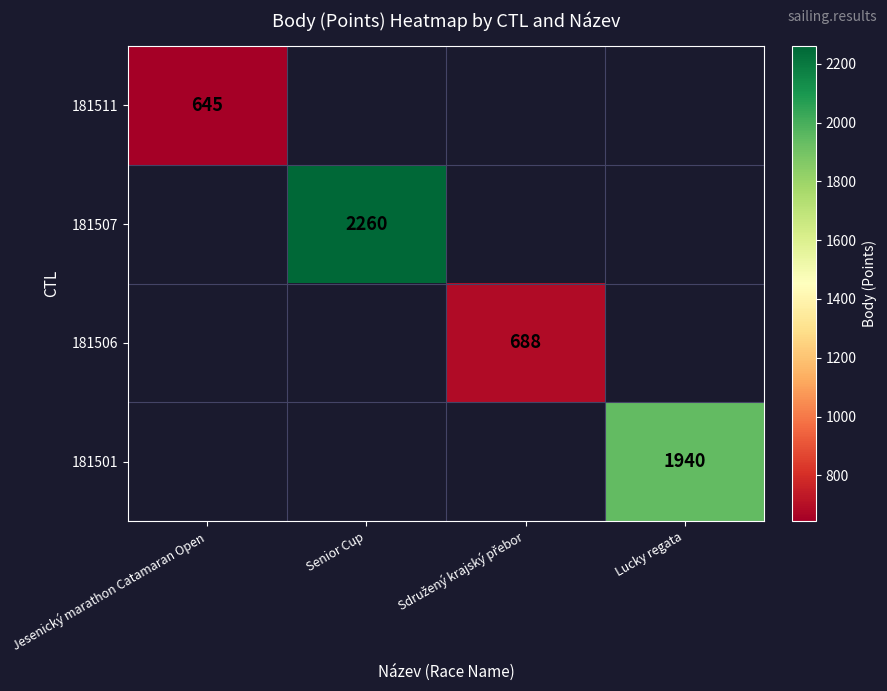

Which series has the largest total across all categories?

181507